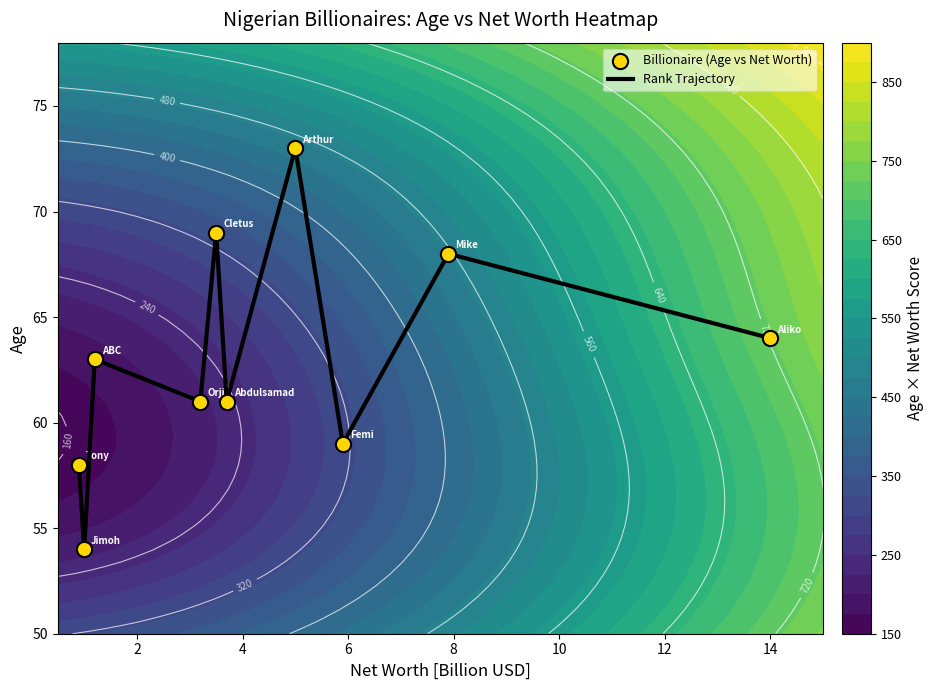

What is the highest value of the Rank Trajectory series?

73